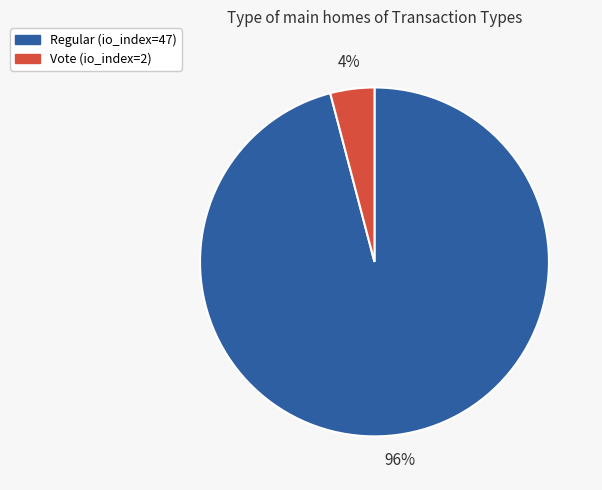

Which category has the biggest portion of the pie?

Regular (io_index=47)